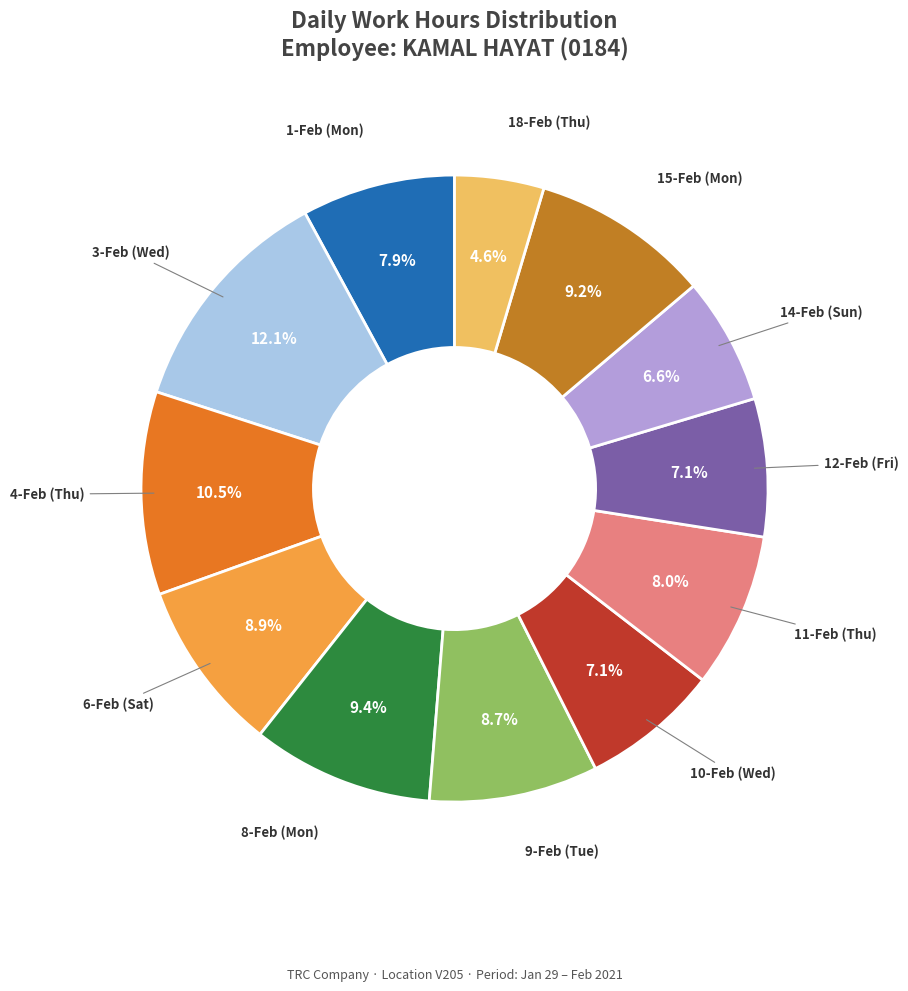

To the nearest percent, what is the average slice percentage?

8%